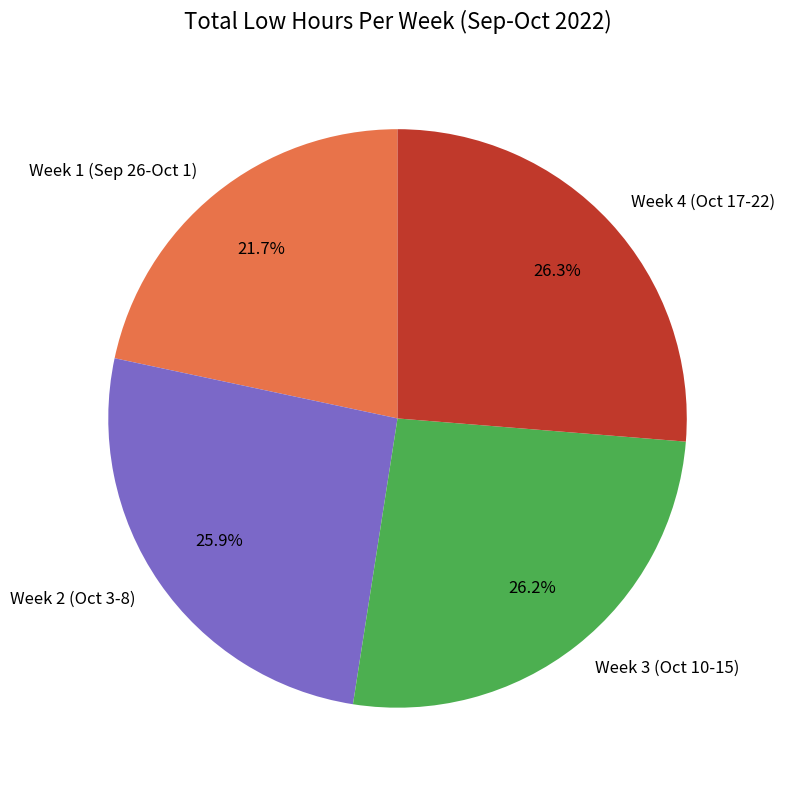

Combined, do Week 1 (Sep 26-Oct 1) and Week 2 (Oct 3-8) account for over 50%?

No